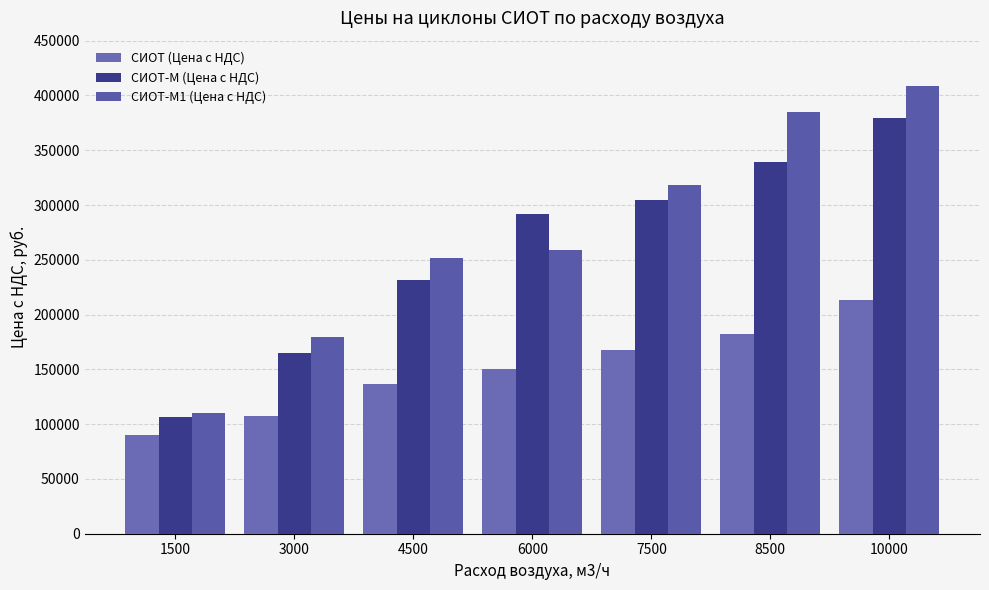

Reading left to right, transcribe all the data shown in this chart.

СИОТ (Цена с НДС): 1500=89783.2	3000=107737.7	4500=136917.8	6000=150226.9	7500=167564.8	8500=181990.1	10000=213232.4
СИОТ-М (Цена с НДС): 1500=106760.0	3000=164976.0	4500=231320.5	6000=291576.8	7500=304833.1	8500=339408.7	10000=379565.1
СИОТ-М1 (Цена с НДС): 1500=109764.8	3000=179334.1	4500=251734.0	6000=259139.5	7500=318407.3	8500=385178.5	10000=408205.0